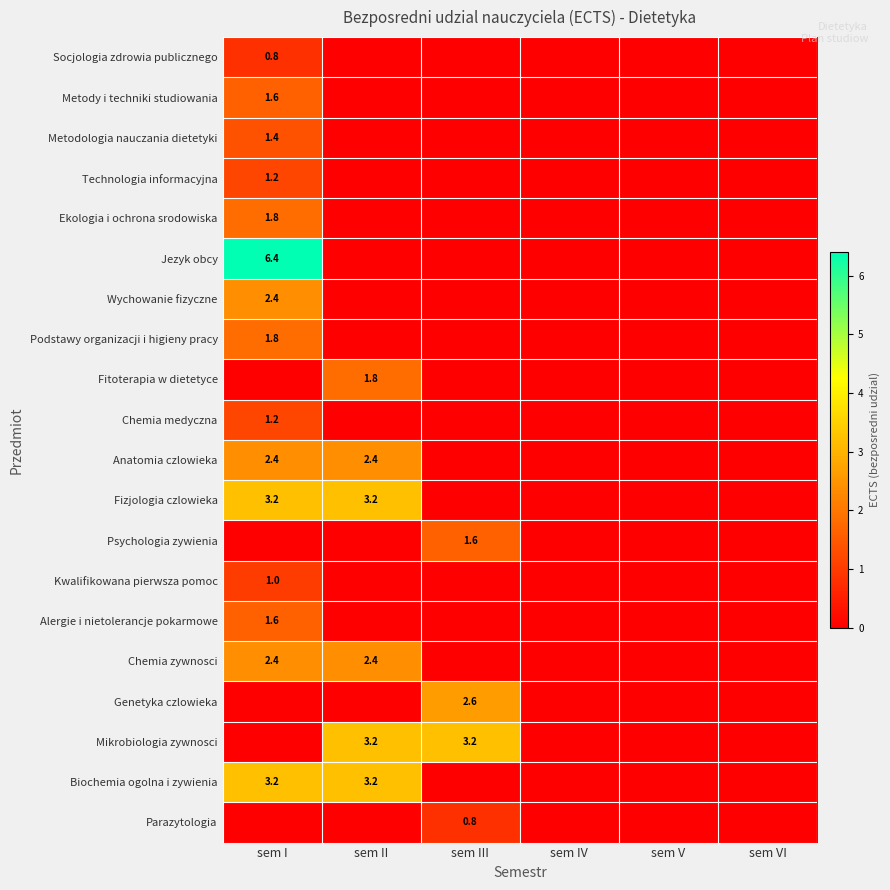

Is it true that Parazytologia equals -0.5 at sem VI?

False